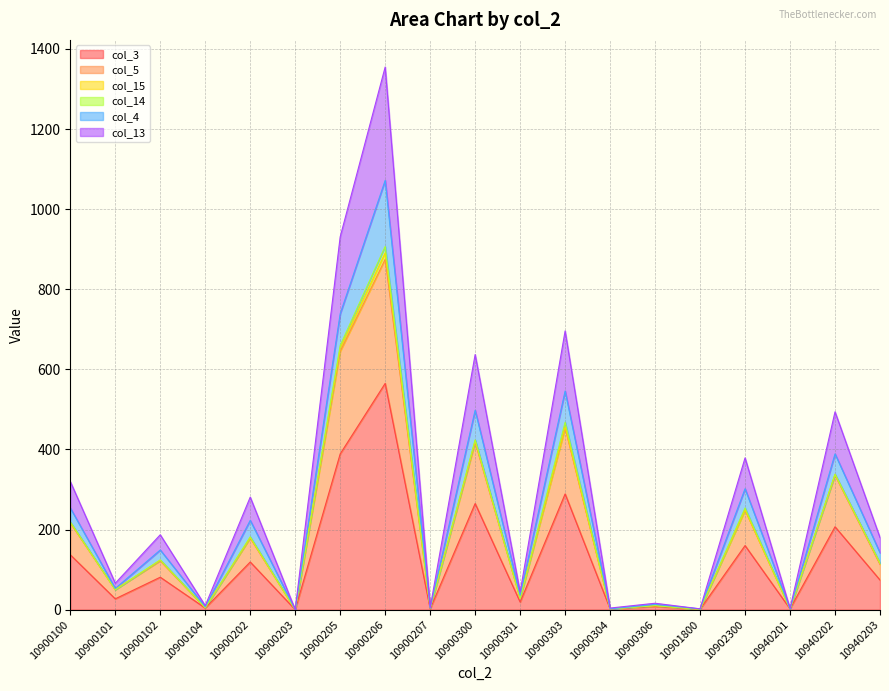

Where is the first local minimum for col_13?

10900101